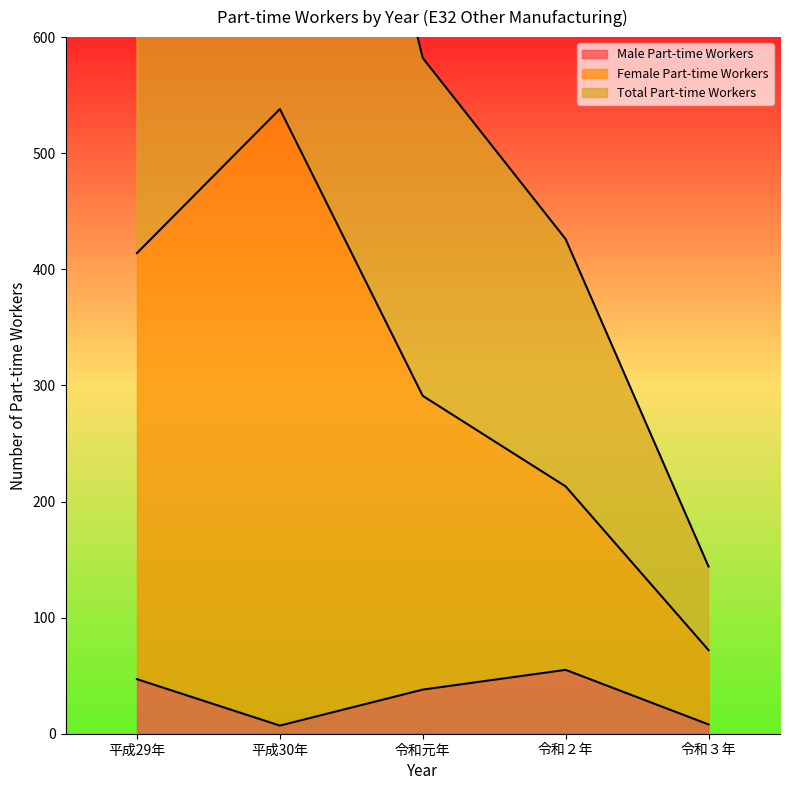

The Male Part-time Workers series shows 3 at 令和３年. True or false?

False